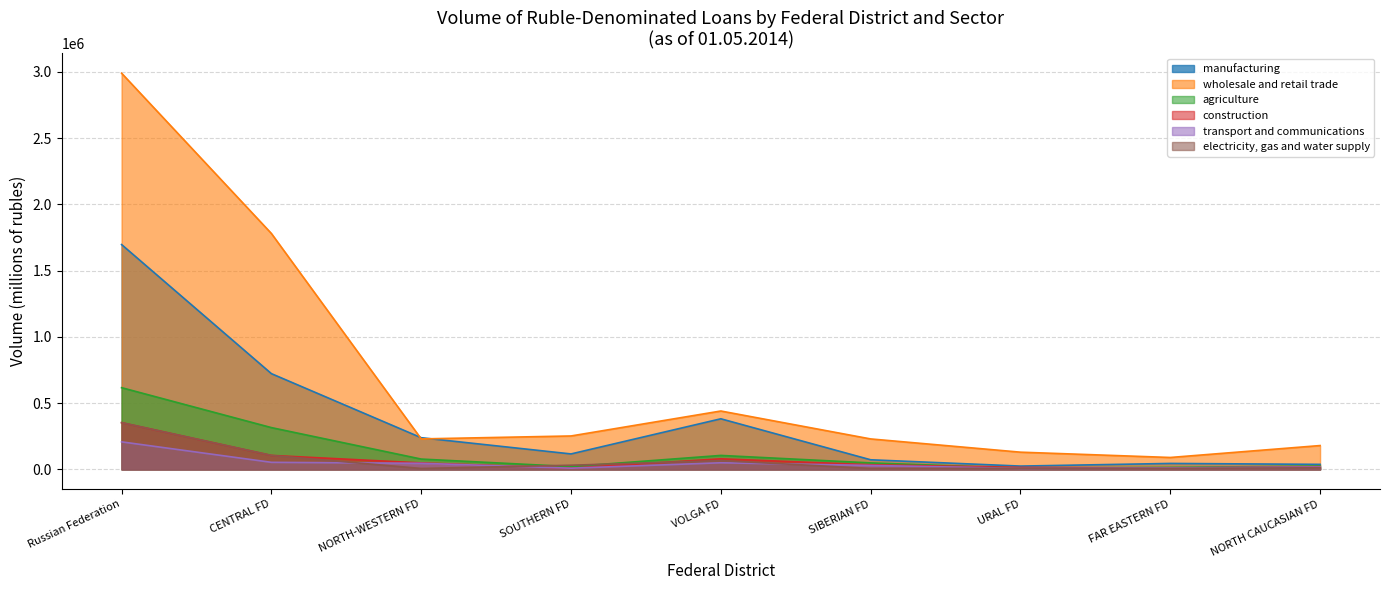

Which has a higher value, 5 or 1?

1